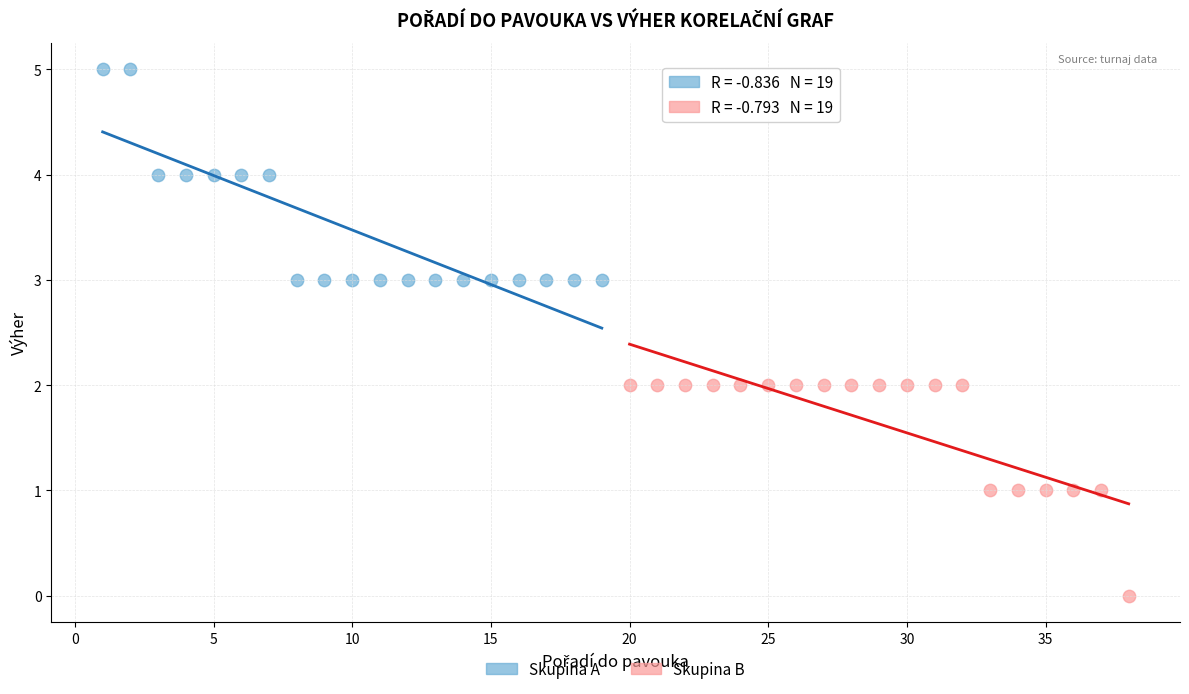

Which series contains the lowest Y value?

Skupina B